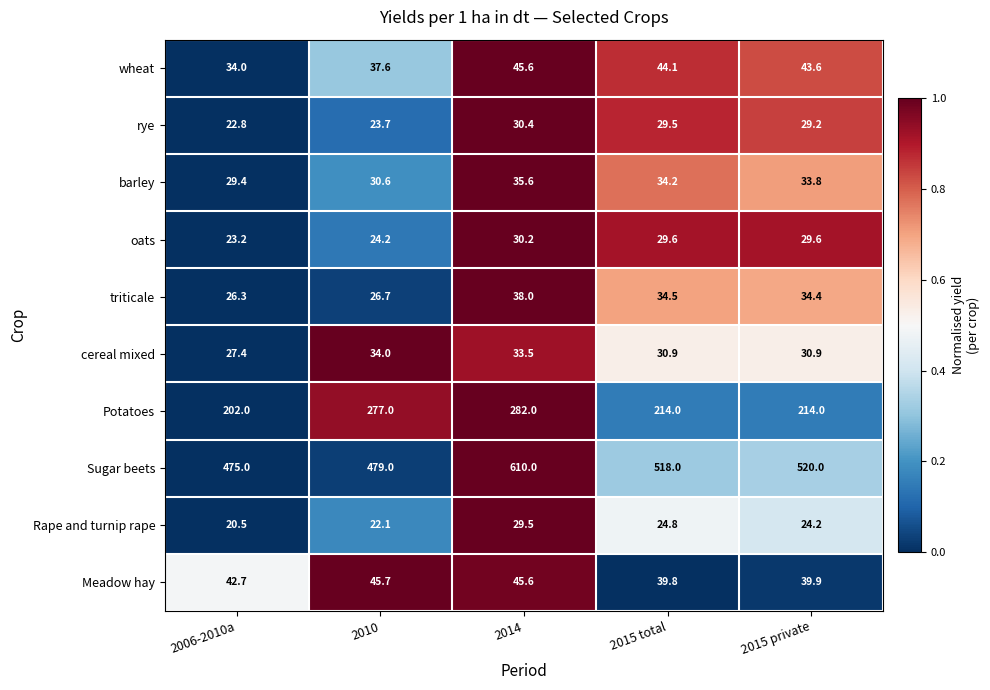

The value of Rape and turnip rape at 2015 private is 24.2. True or false?

True